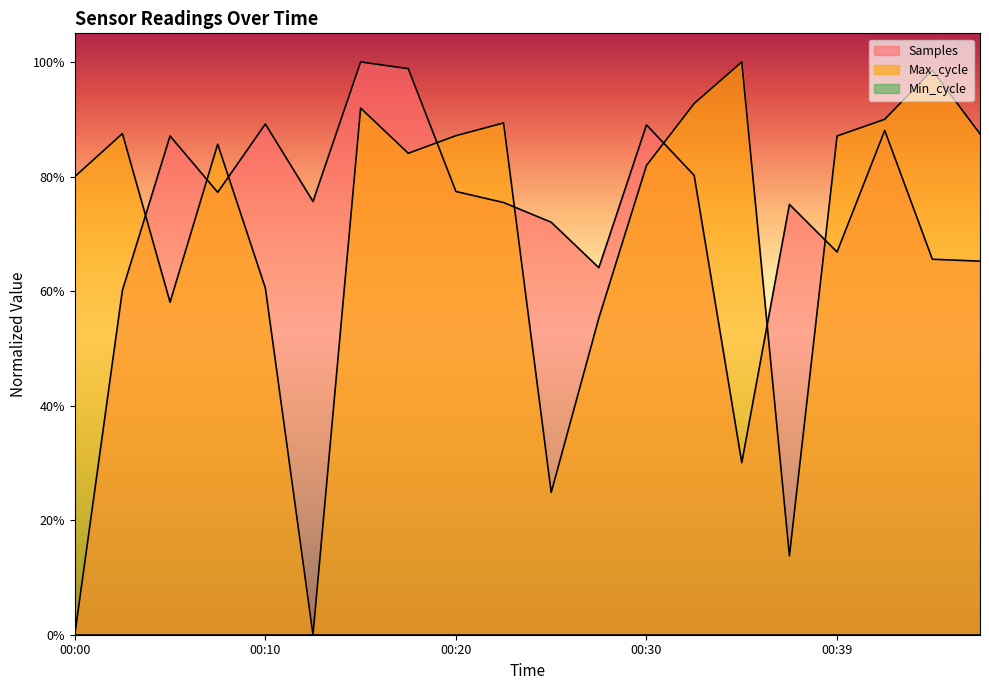

In Samples, how many points are higher than both neighbors (excluding endpoints)?

6